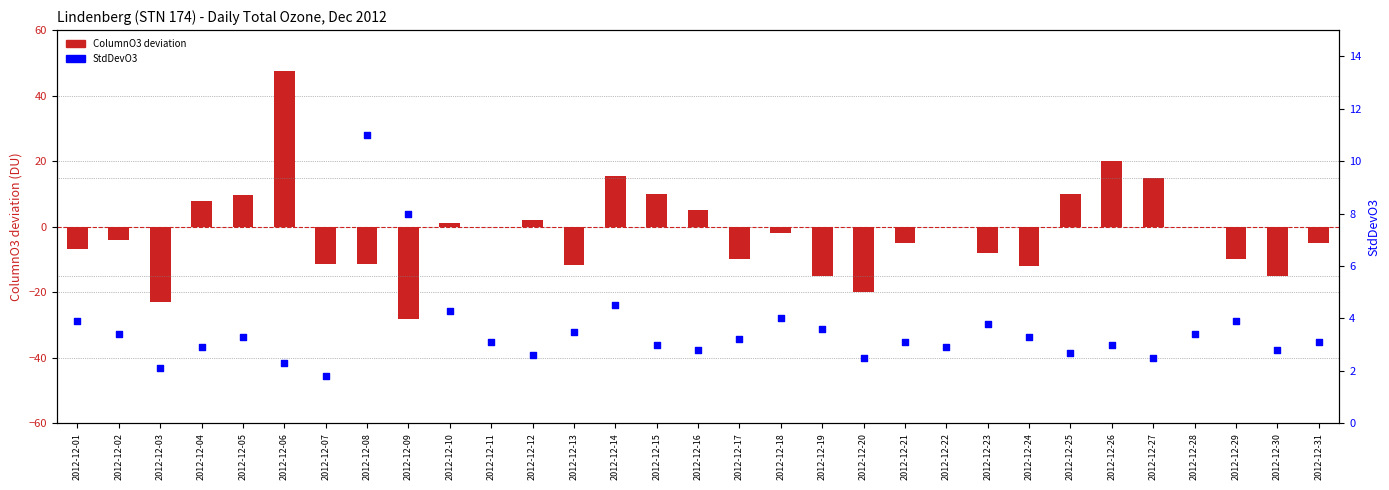

At how many categories does at least one series exceed -1?

31